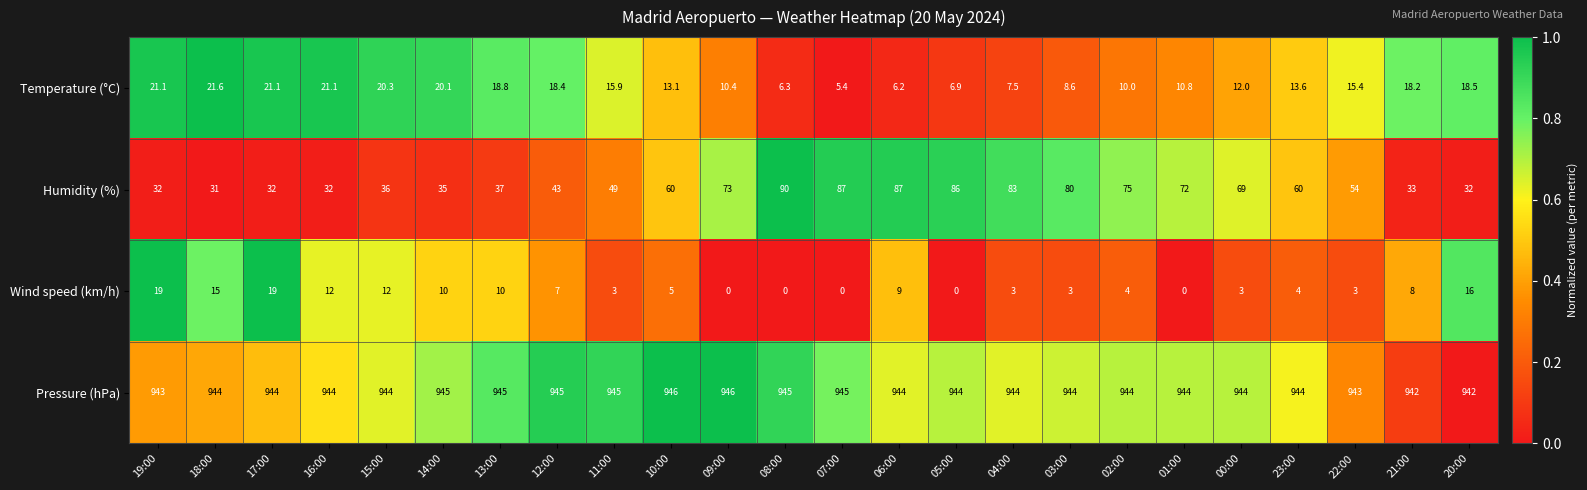

Rank the series at 09:00 from highest to lowest value.

Pressure (hPa), Humidity (%), Temperature (°C), Wind speed (km/h)